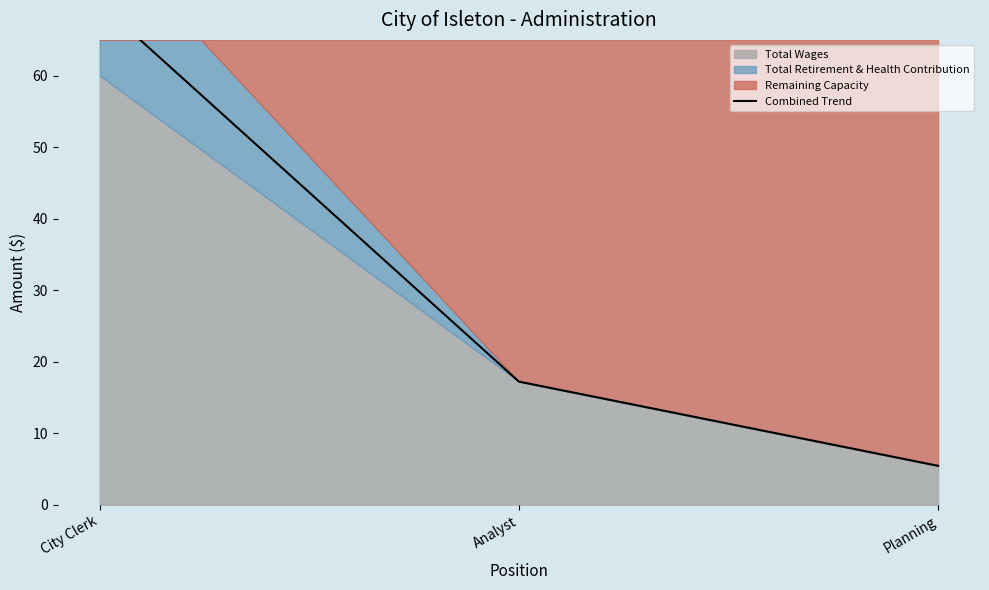

Reading left to right, what are all the values shown in this chart?

70.1	17.2	5.5